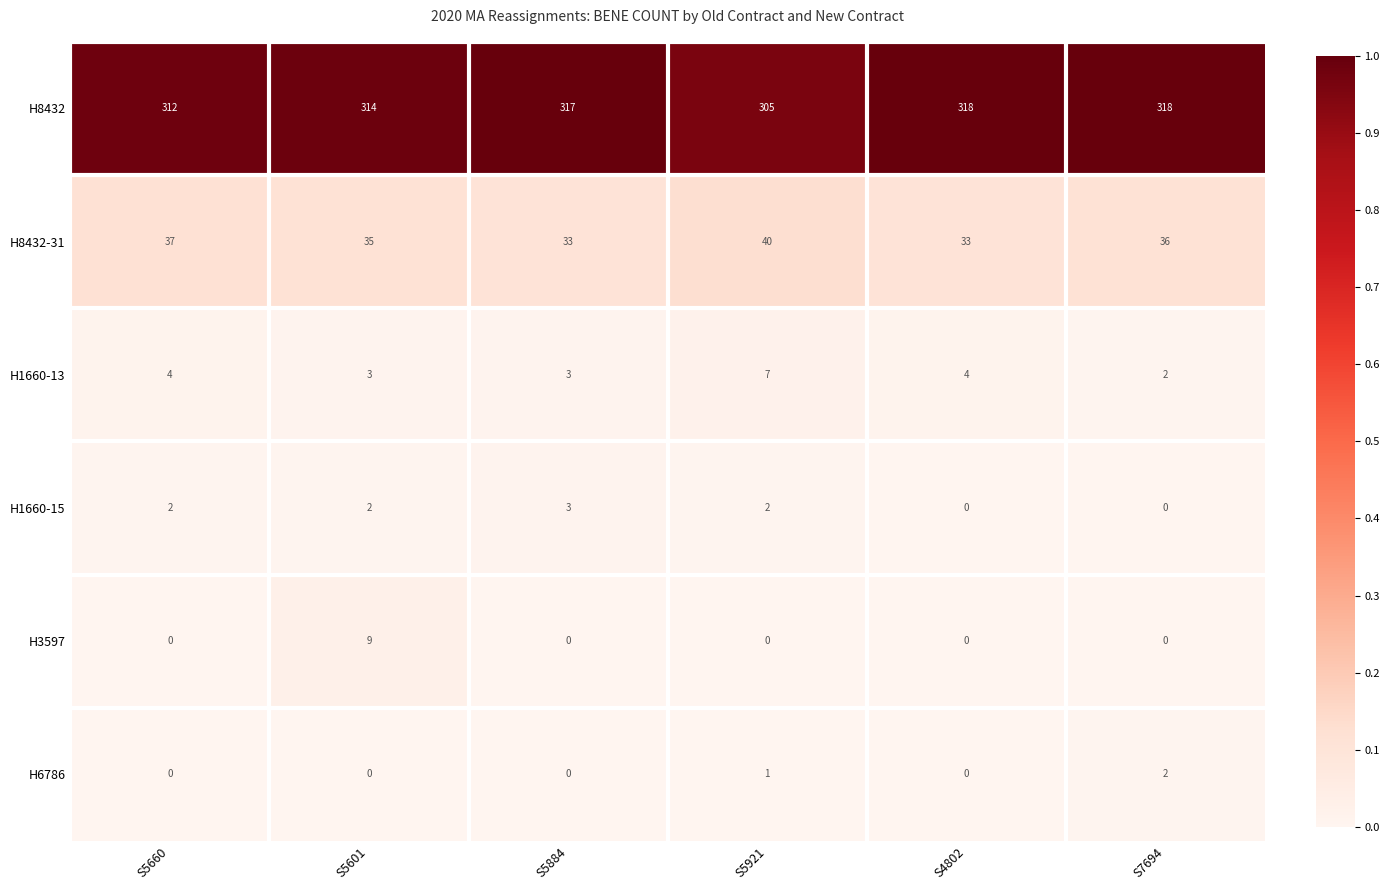

Which series has the largest total across all categories?

H8432